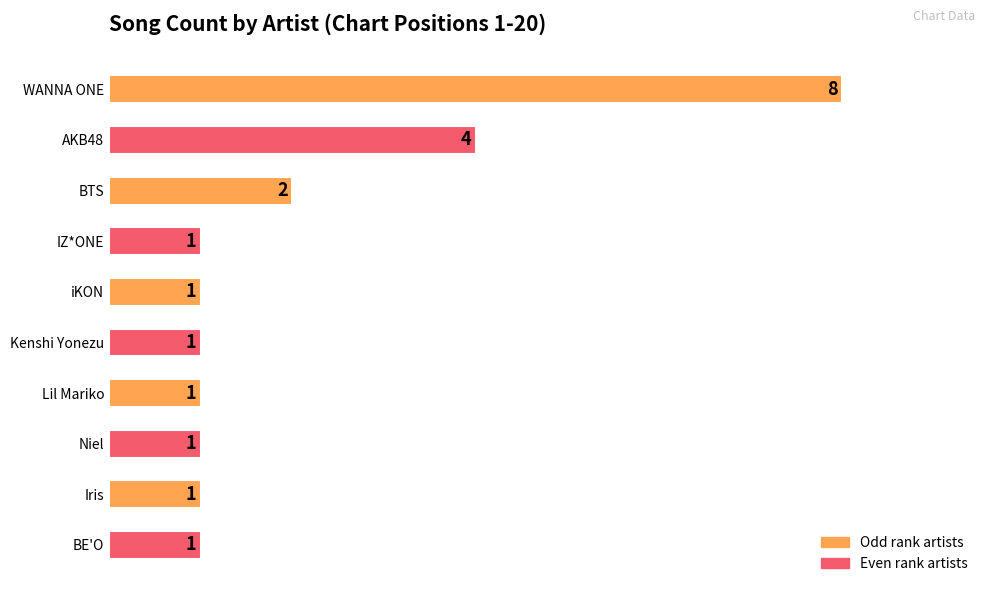

The chart shows a value of 1 at BE'O. True or false?

True